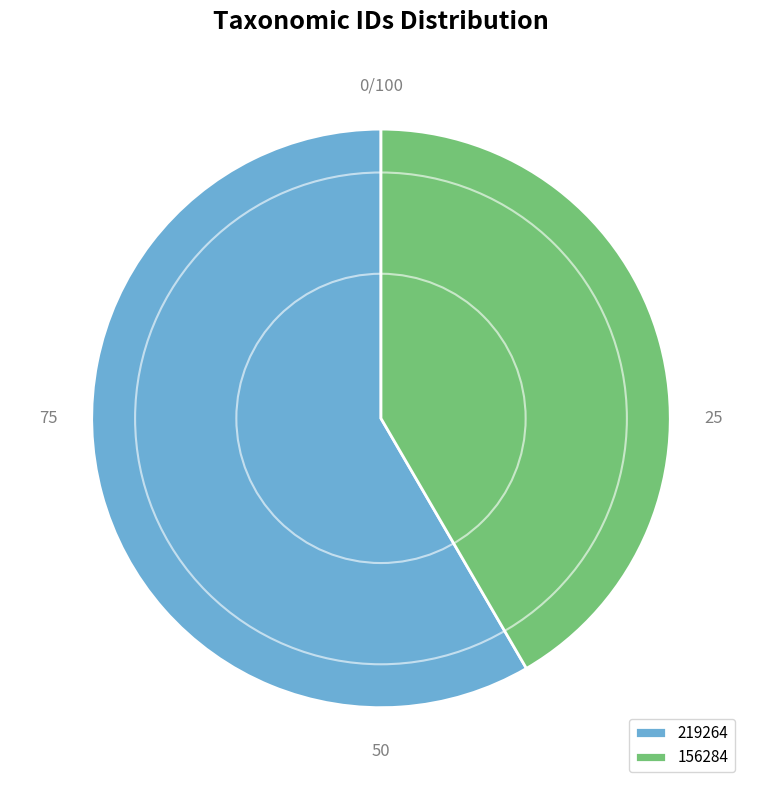

Rank the categories by value from lowest to highest.

156284, 219264